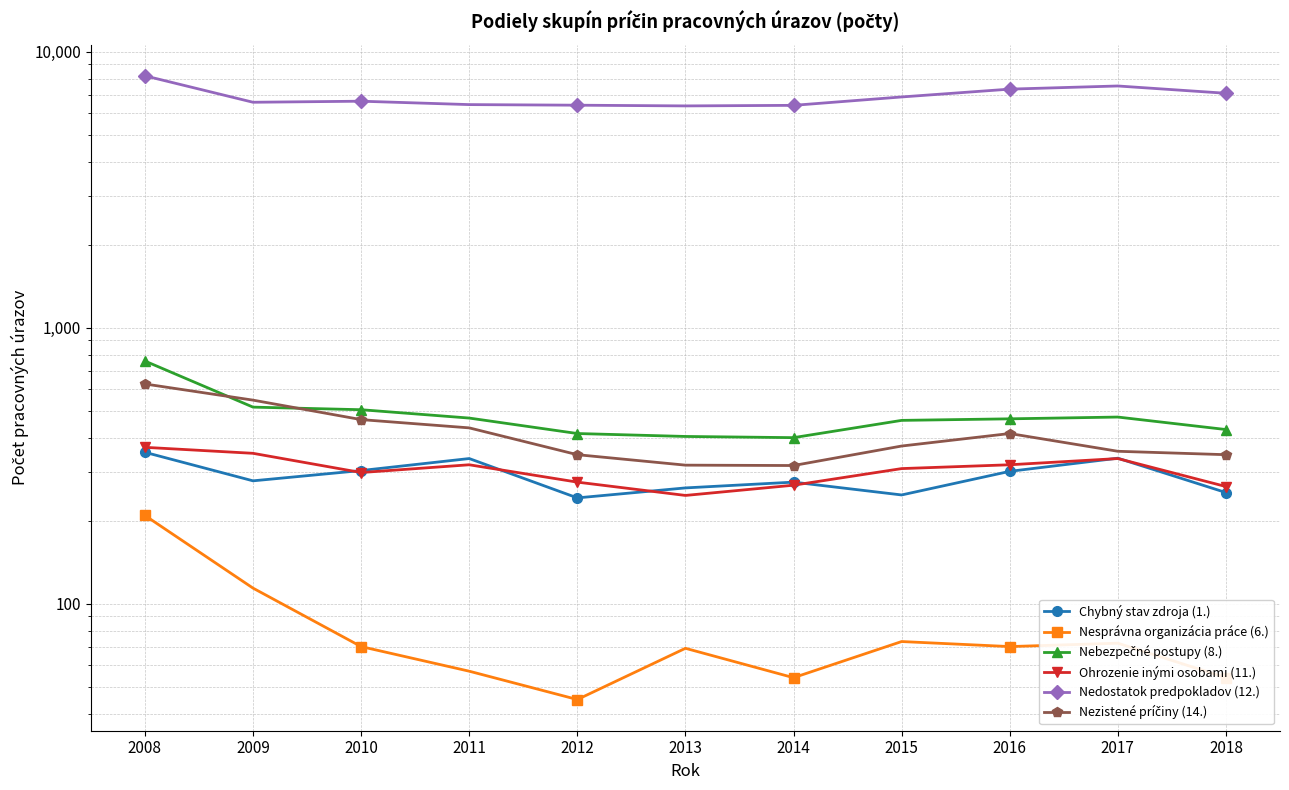

Between 2011 and 2012, which series saw the biggest shift?

Chybný stav zdroja (1.)